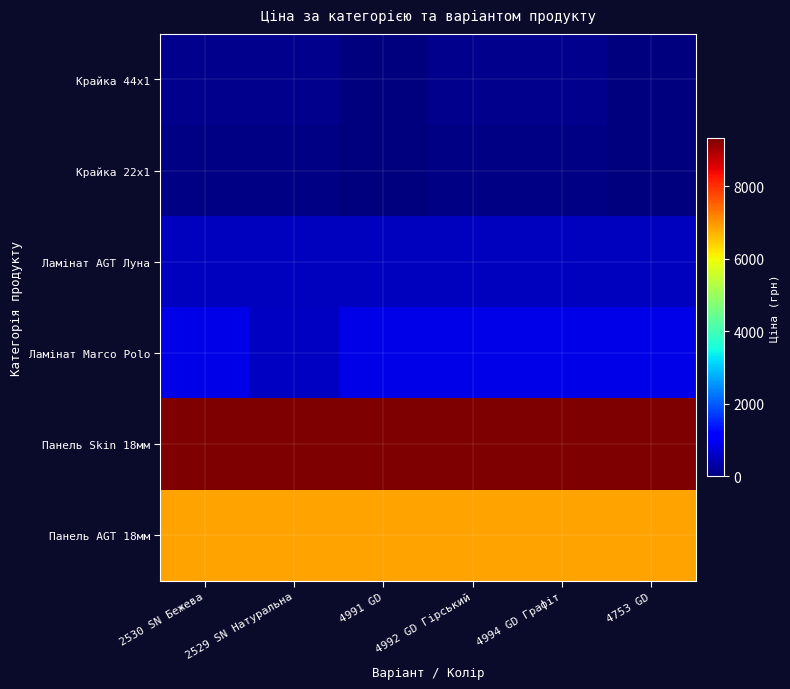

What is the total value across all series at 4991 GD?

17626.7